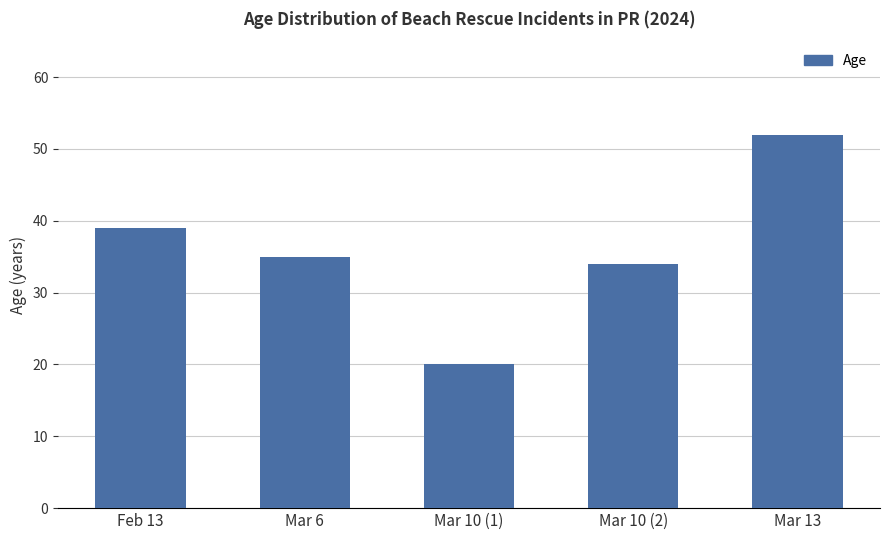

What is the ratio of the value at Mar 6 to the value at Mar 13?

0.7